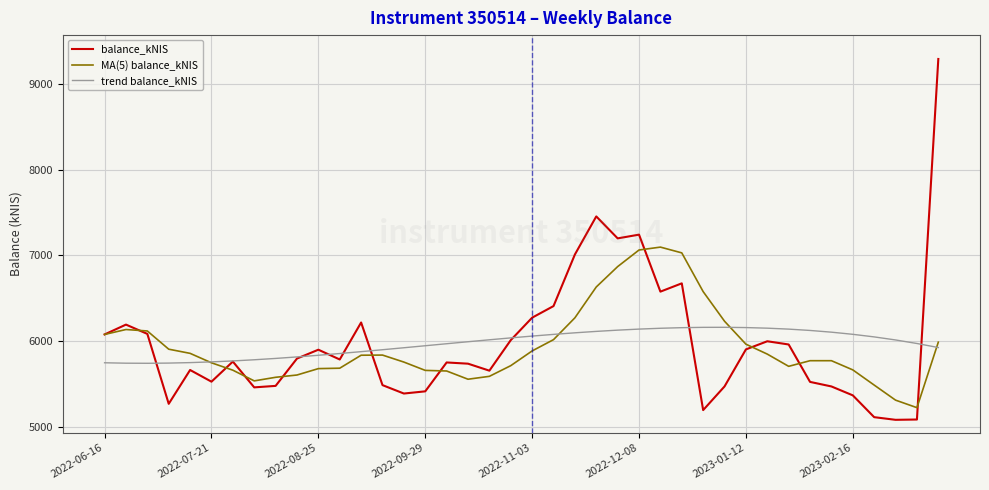

Which series has the largest range (max minus min)?

balance_kNIS